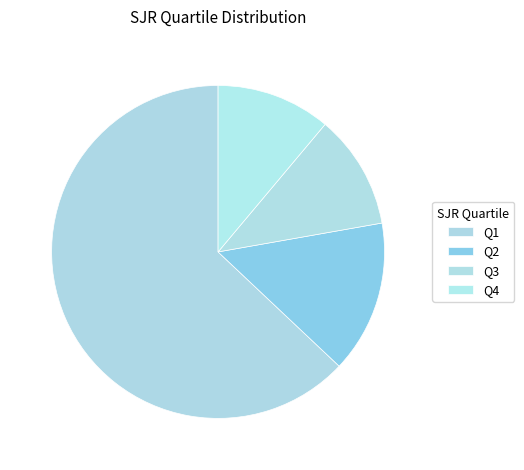

To the nearest percent, what is the average slice percentage?

25%